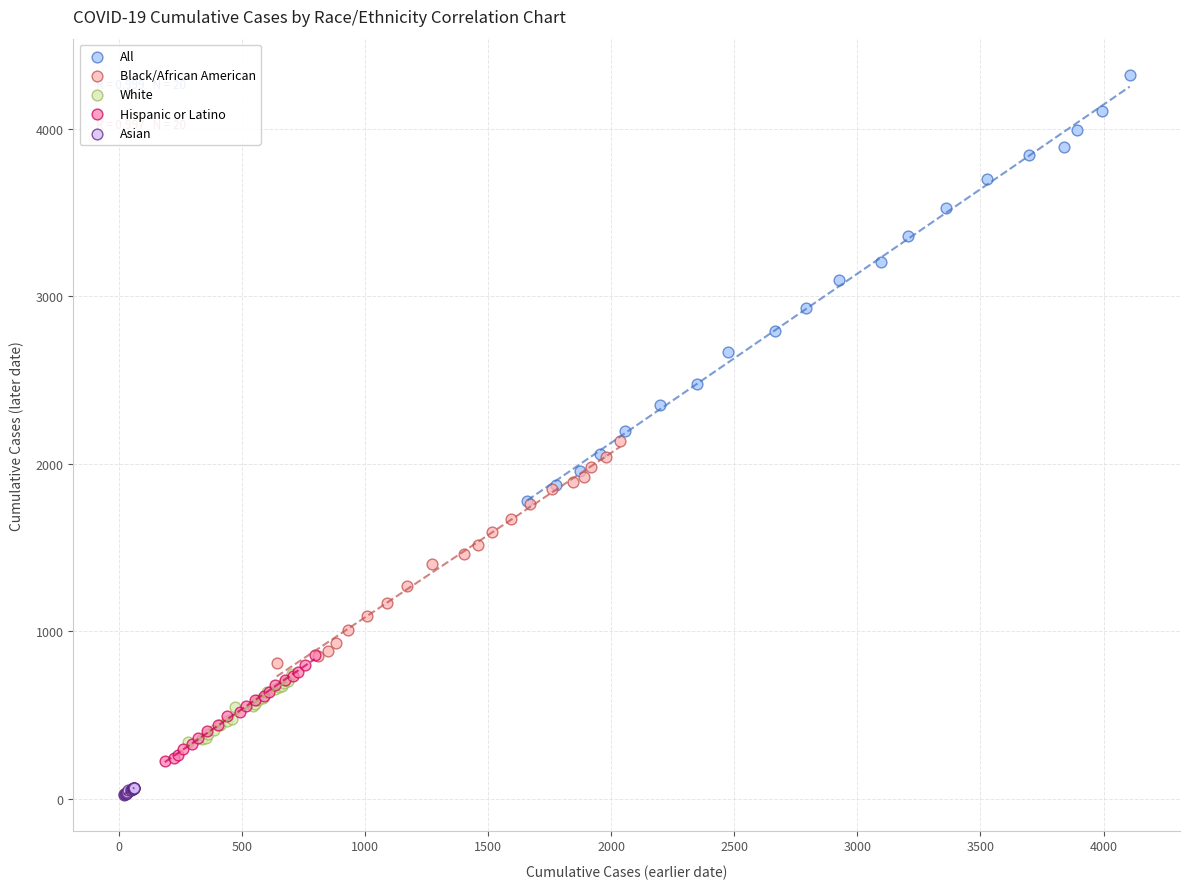

Which series reaches the minimum Y coordinate?

Asian